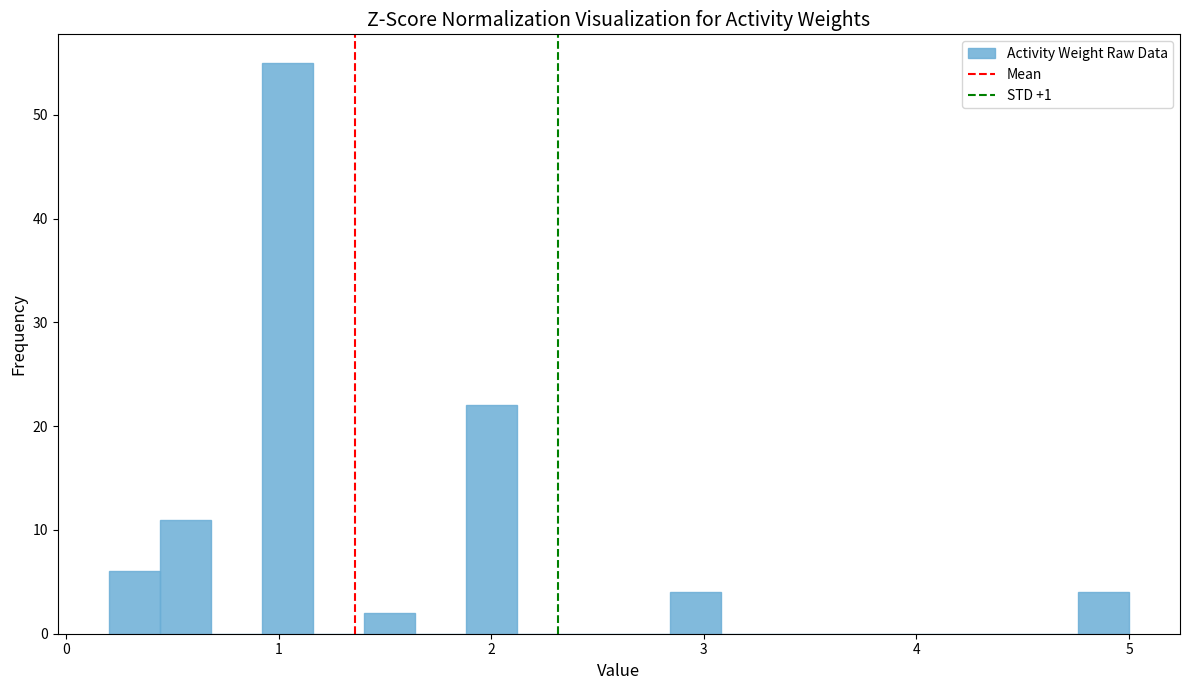

Read against the x-axis, roughly where is the centre of the tallest bar?

1.0